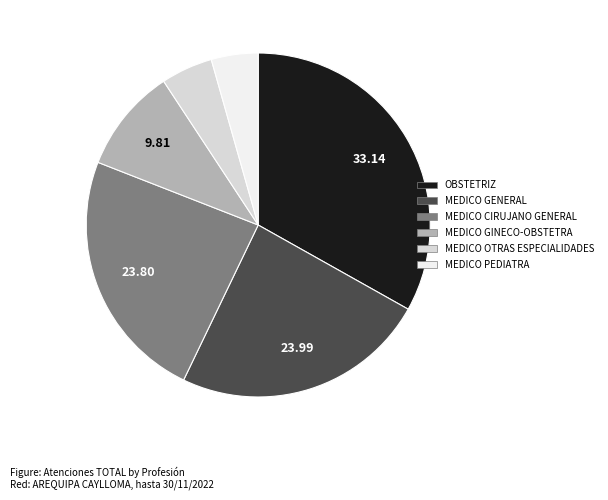

Is there a majority slice in this chart?

No